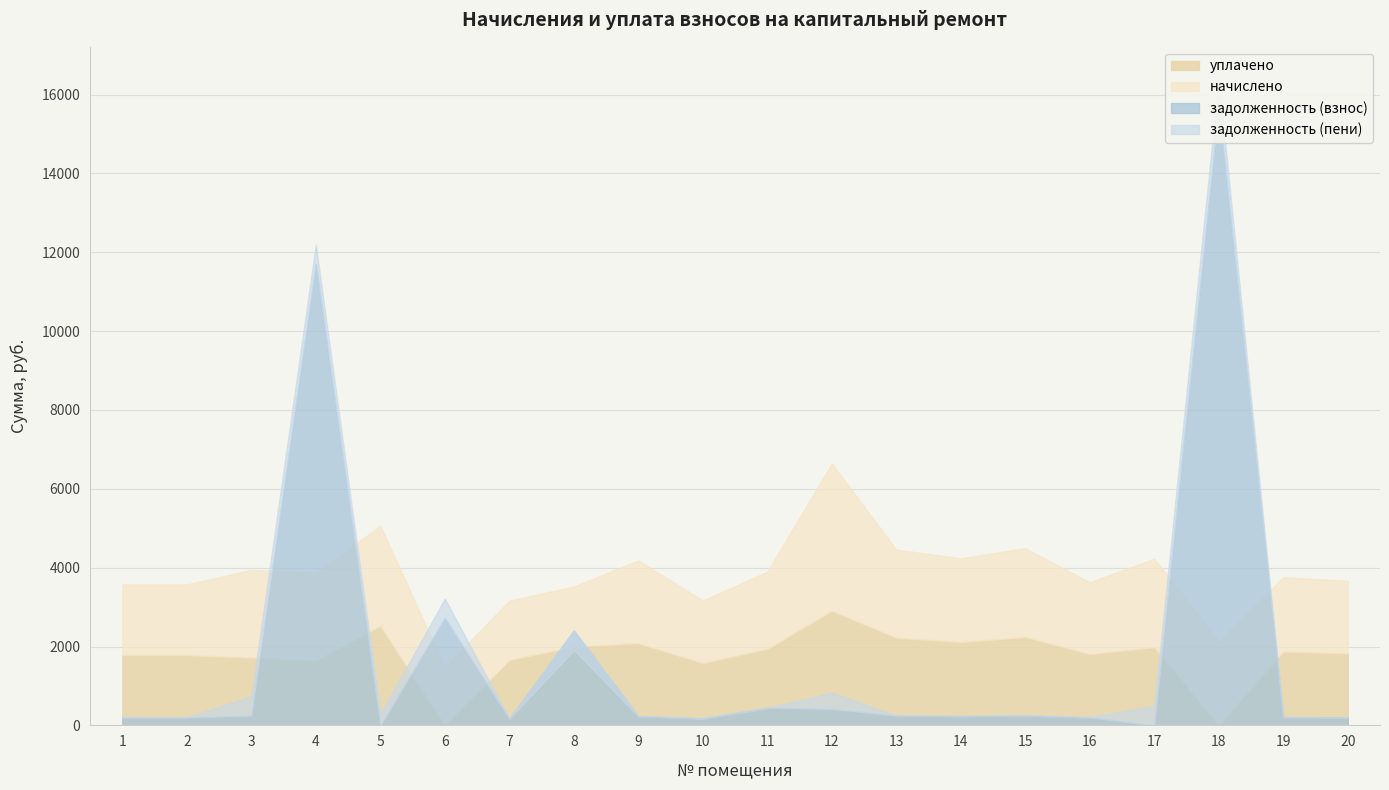

Which label corresponds to the largest value in the chart?

18